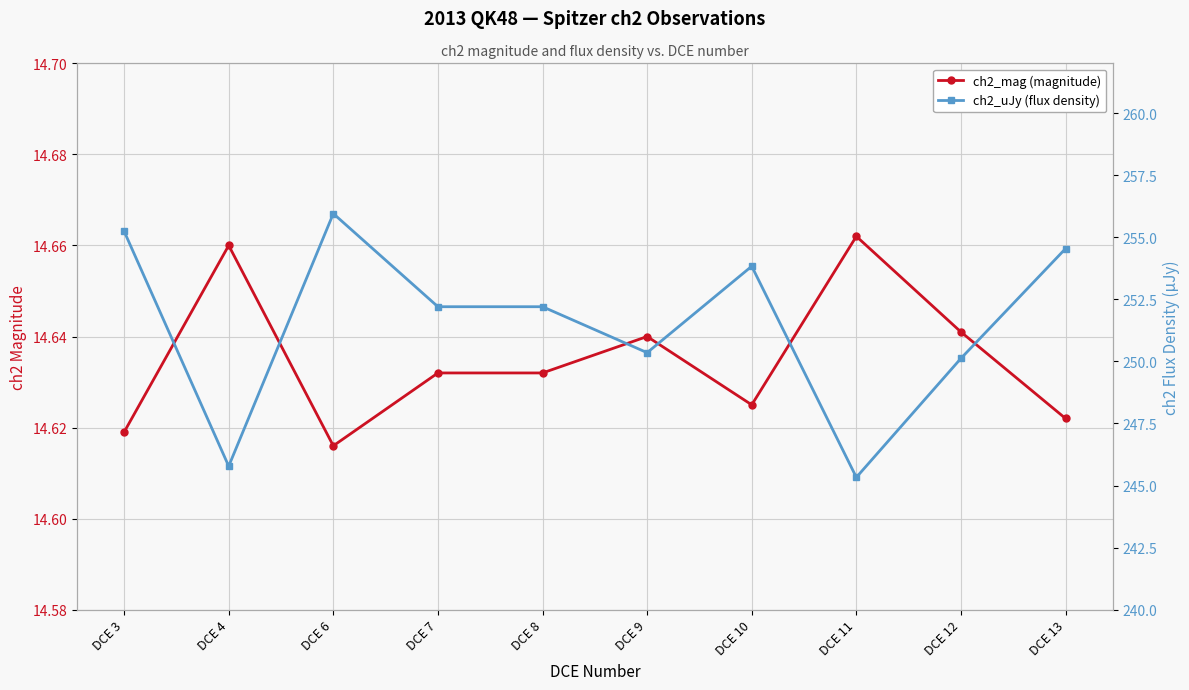

How many categories are shown in the chart?

10